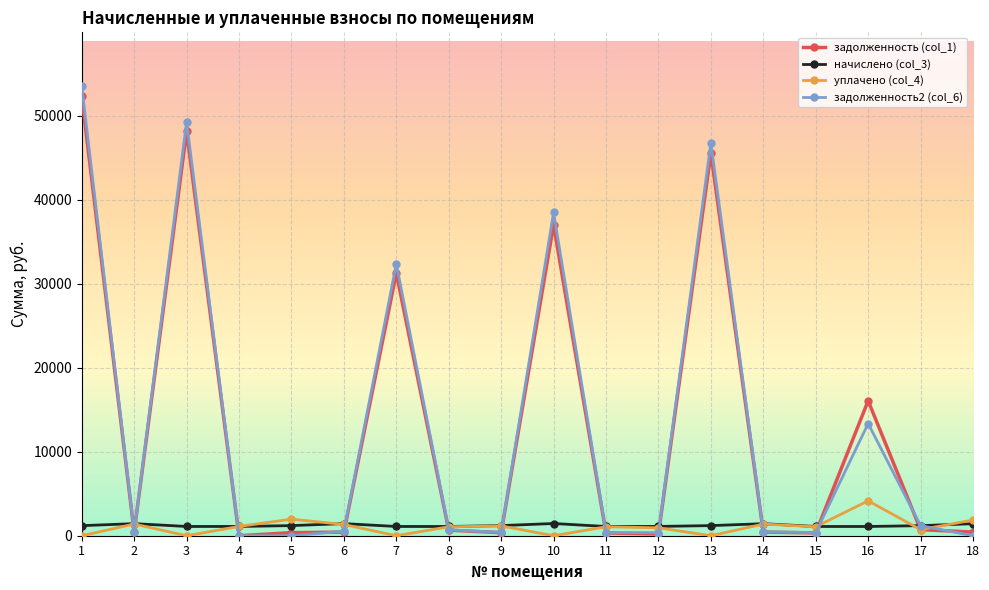

True or false: уплачено (col_4) has a value of 982.4 at 16.

False